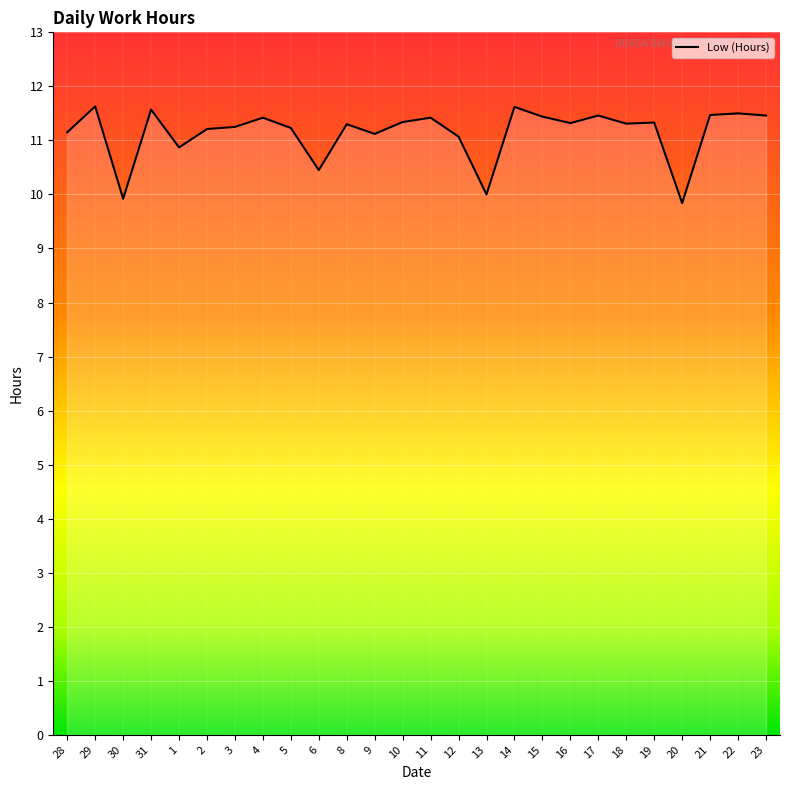

What position from the right is 13?

11